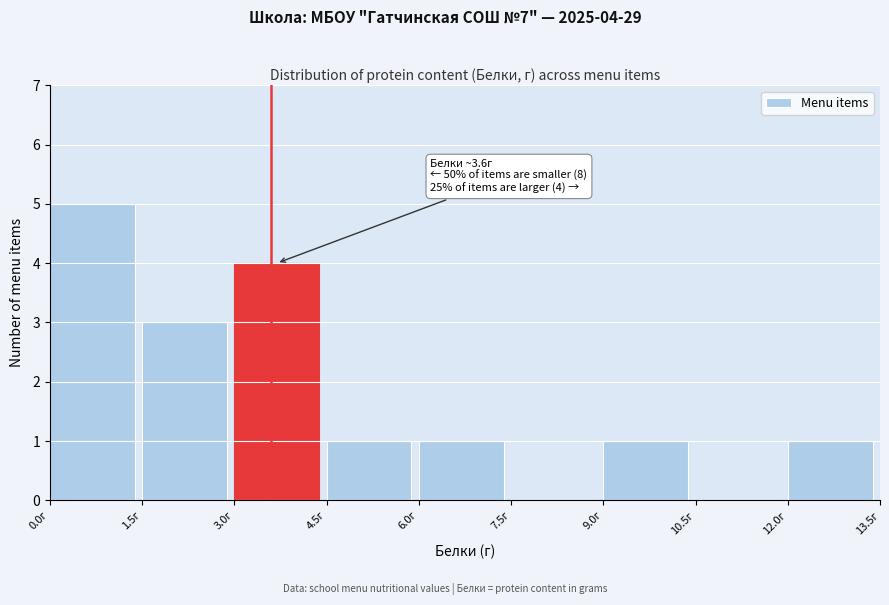

Over which range of the x-axis is the bar tallest?

0.0 to 1.5